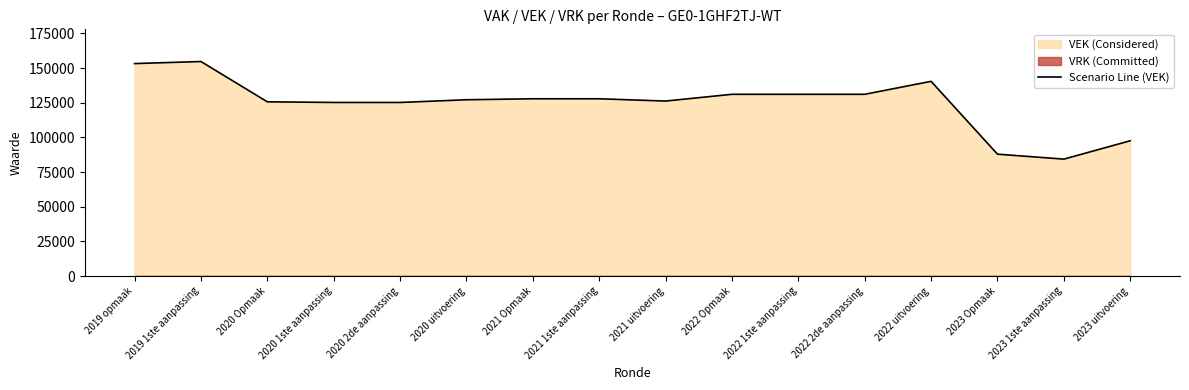

What is the sum of all values?

1996720